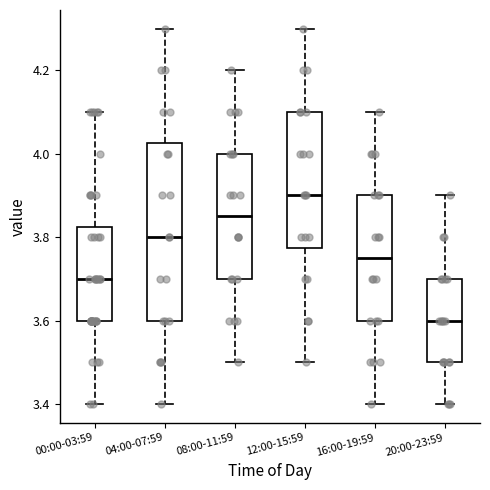

Reading left to right, read every box against the y-axis: the position of its median line, the range the box covers, and the ends of its whiskers. The values are not printed on the chart, so give them approximately, as read against the axis.

00:00-03:59: median 3.70, box 3.60 to 3.82, whiskers 3.40 to 4.10
04:00-07:59: median 3.80, box 3.60 to 4.02, whiskers 3.40 to 4.30
08:00-11:59: median 3.86, box 3.70 to 4.00, whiskers 3.50 to 4.20
12:00-15:59: median 3.90, box 3.78 to 4.10, whiskers 3.50 to 4.30
16:00-19:59: median 3.76, box 3.60 to 3.90, whiskers 3.40 to 4.10
20:00-23:59: median 3.60, box 3.50 to 3.70, whiskers 3.40 to 3.90